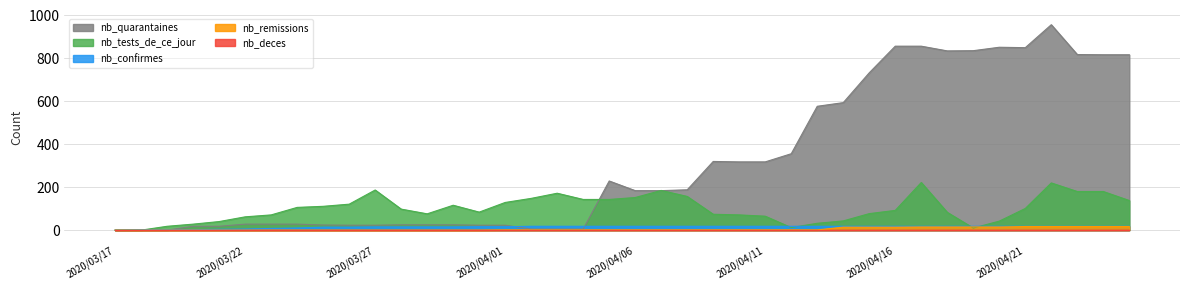

What is the label of the 37th point from the left?

2020/04/22